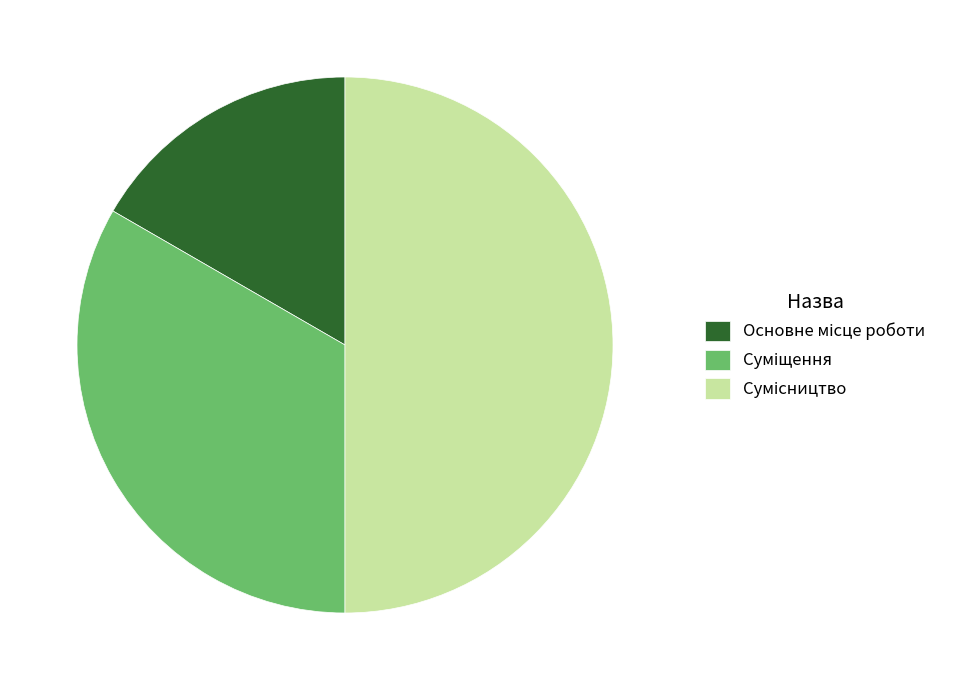

Count the number of slices in the pie.

3